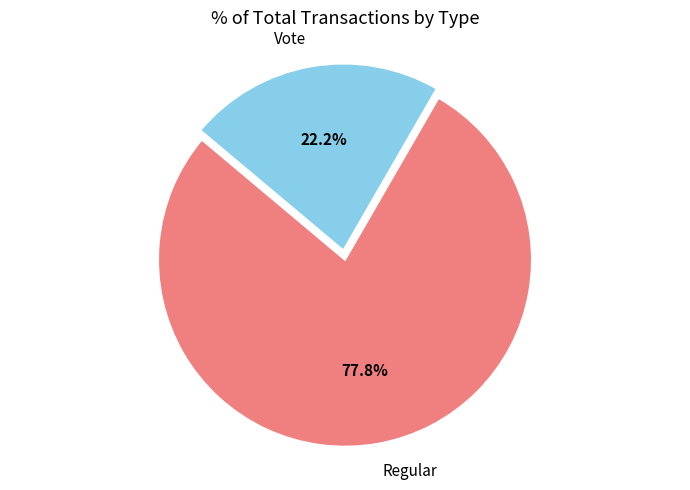

To the nearest percent, what portion does Vote represent?

22%